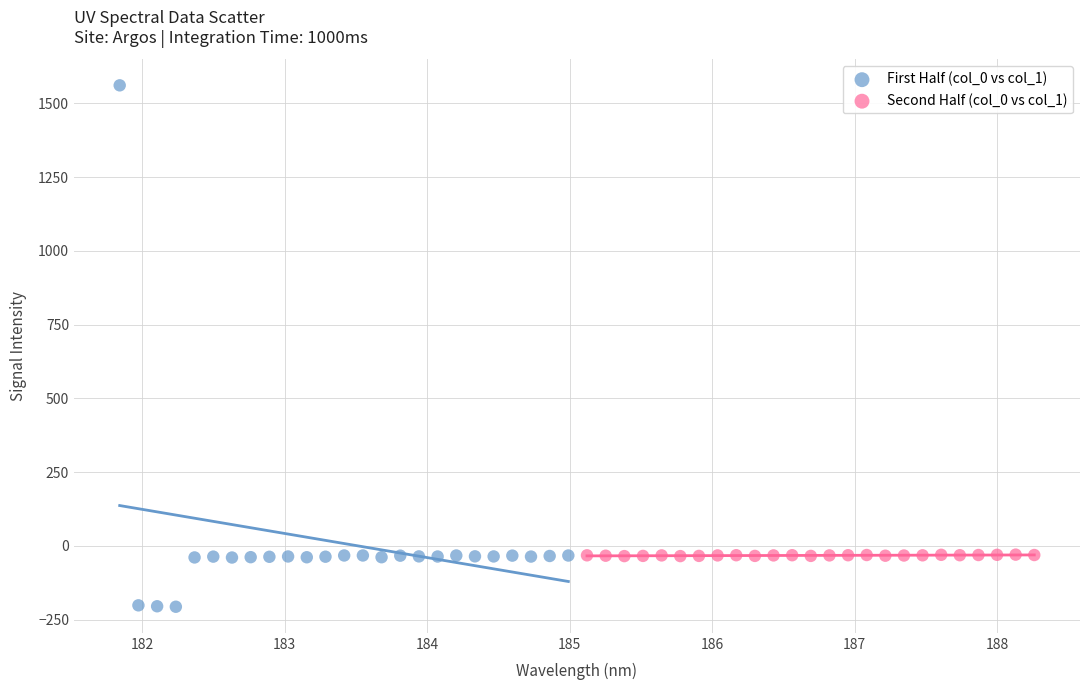

Which series contains the lowest Y value?

First Half (col_0 vs col_1)